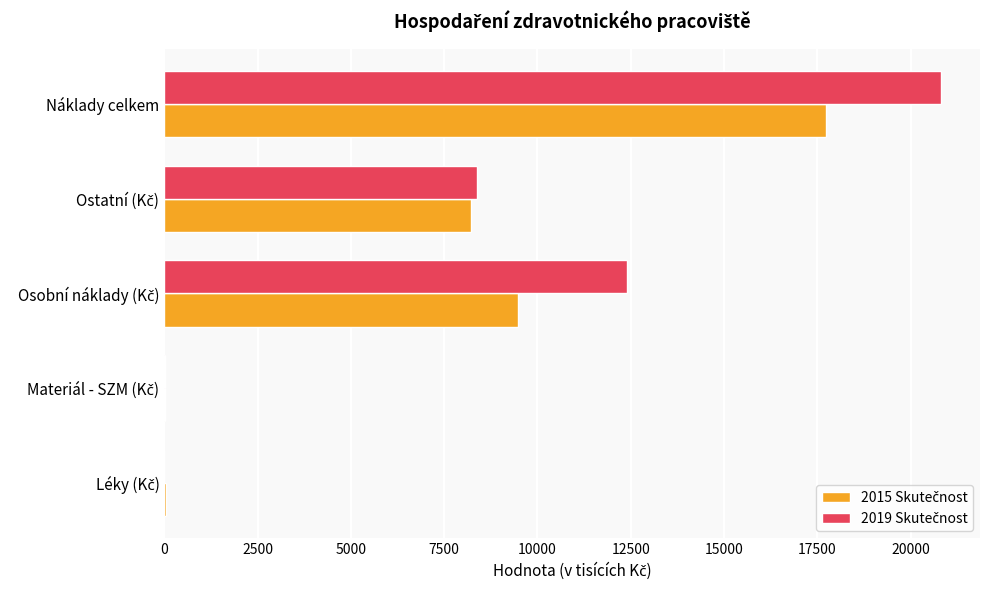

What is the greatest value displayed?

20816.1